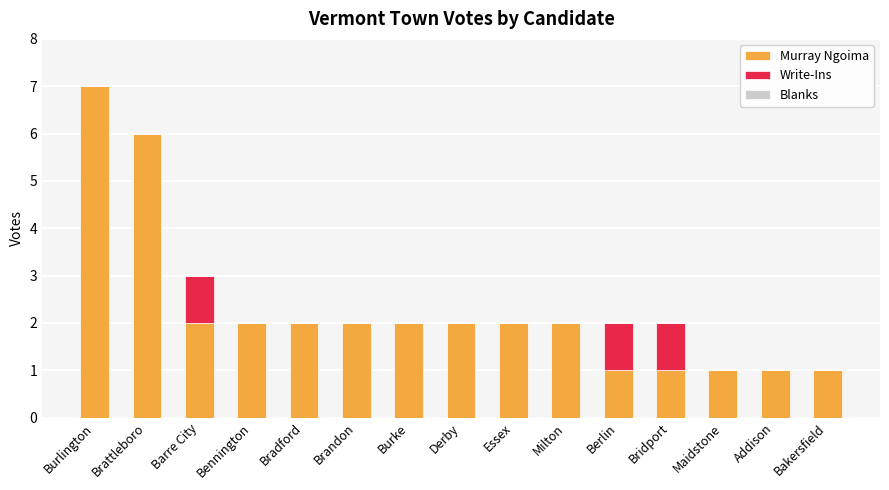

Does the chart contain stacked bars?

Yes